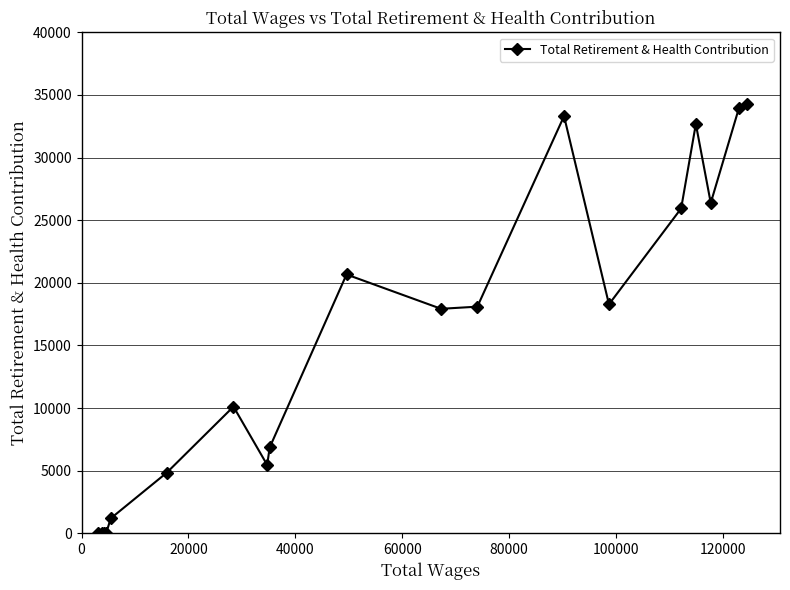

True or false: the data has more than 2 interior local peaks.

True